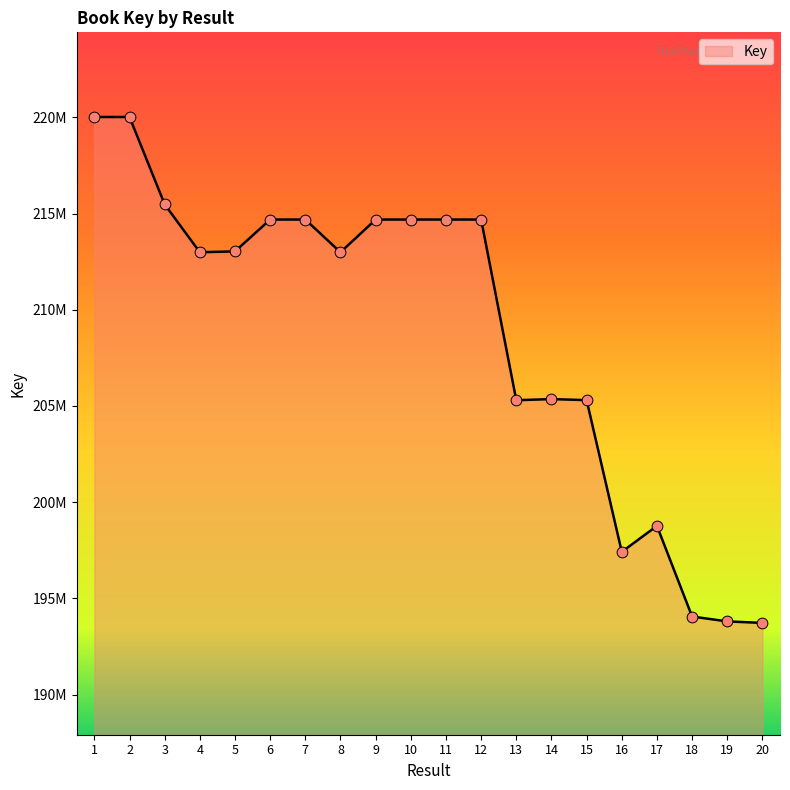

What is the ratio of the value at 6 to the value at 15?

1.0